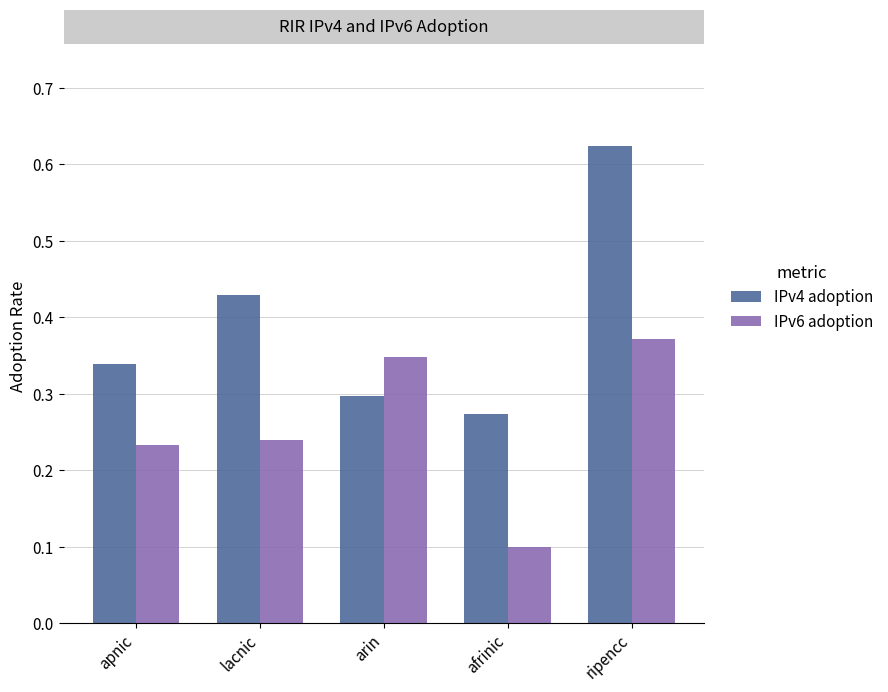

At how many categories does at least one series exceed 0?

5